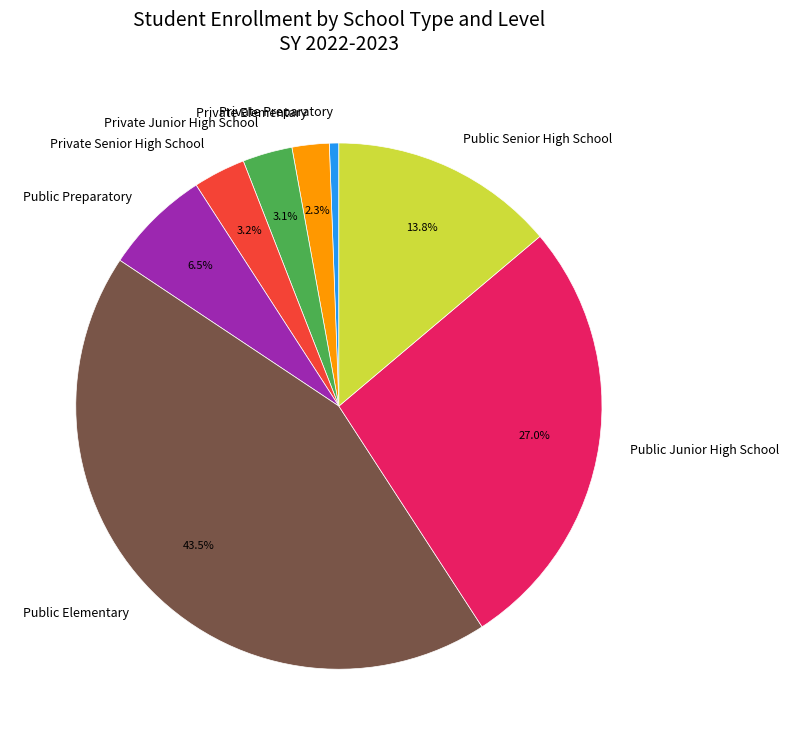

What percentage do Public Elementary and Public Junior High School together represent?

70.5%